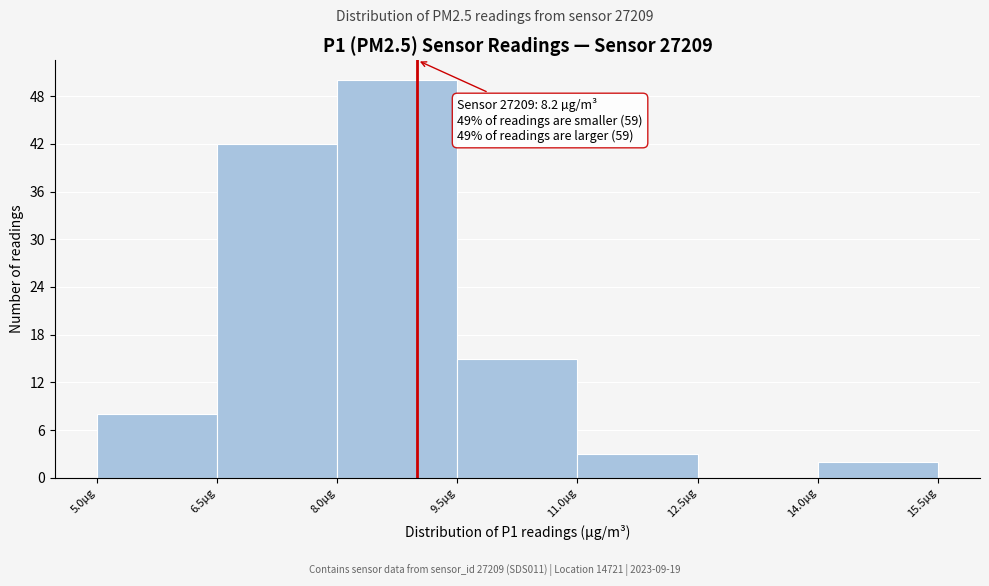

Which range on the x-axis has the tallest bar?

8.0 to 9.5